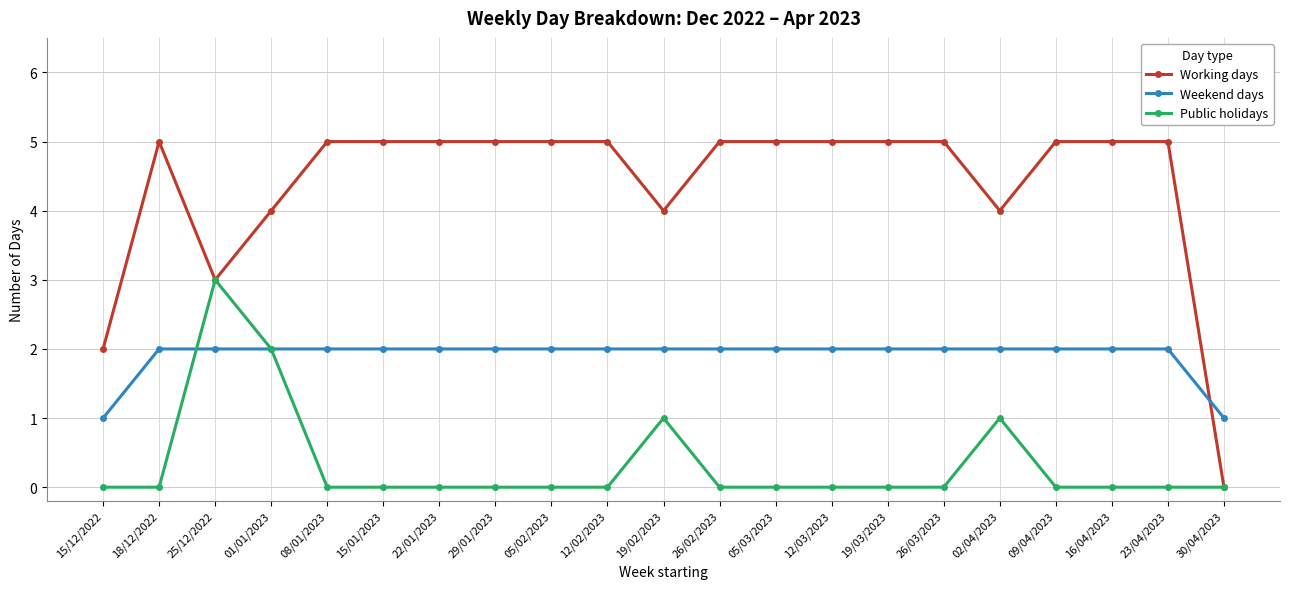

At which category does Public holidays reach its first local peak?

25/12/2022